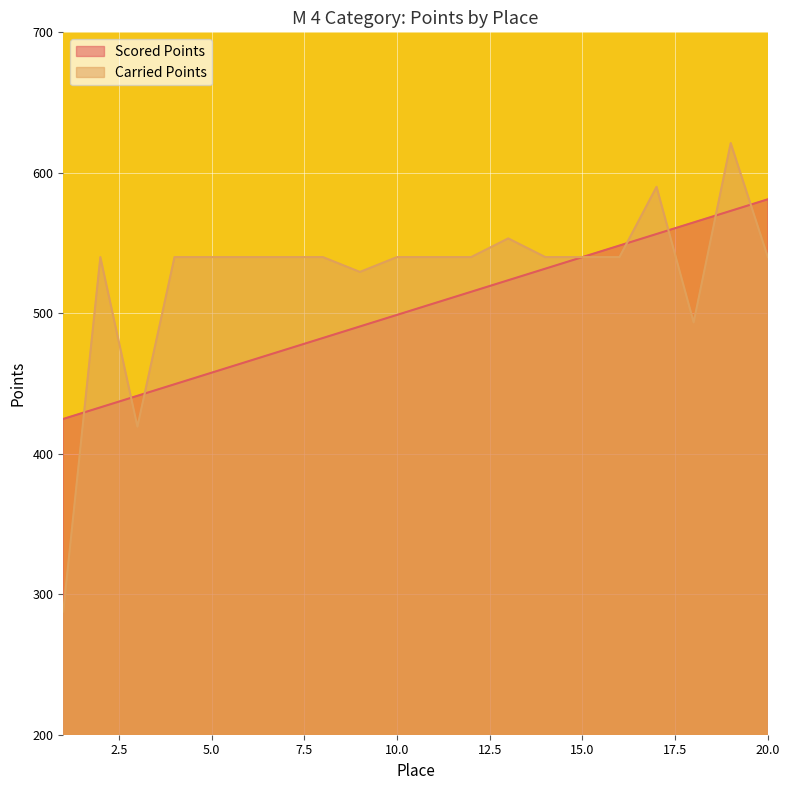

Does the chart display data point markers on the line(s)?

No